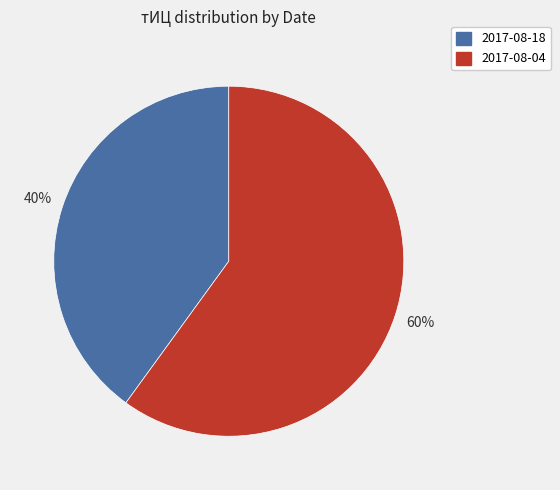

Between 2017-08-04 and 2017-08-18, which is larger?

2017-08-04